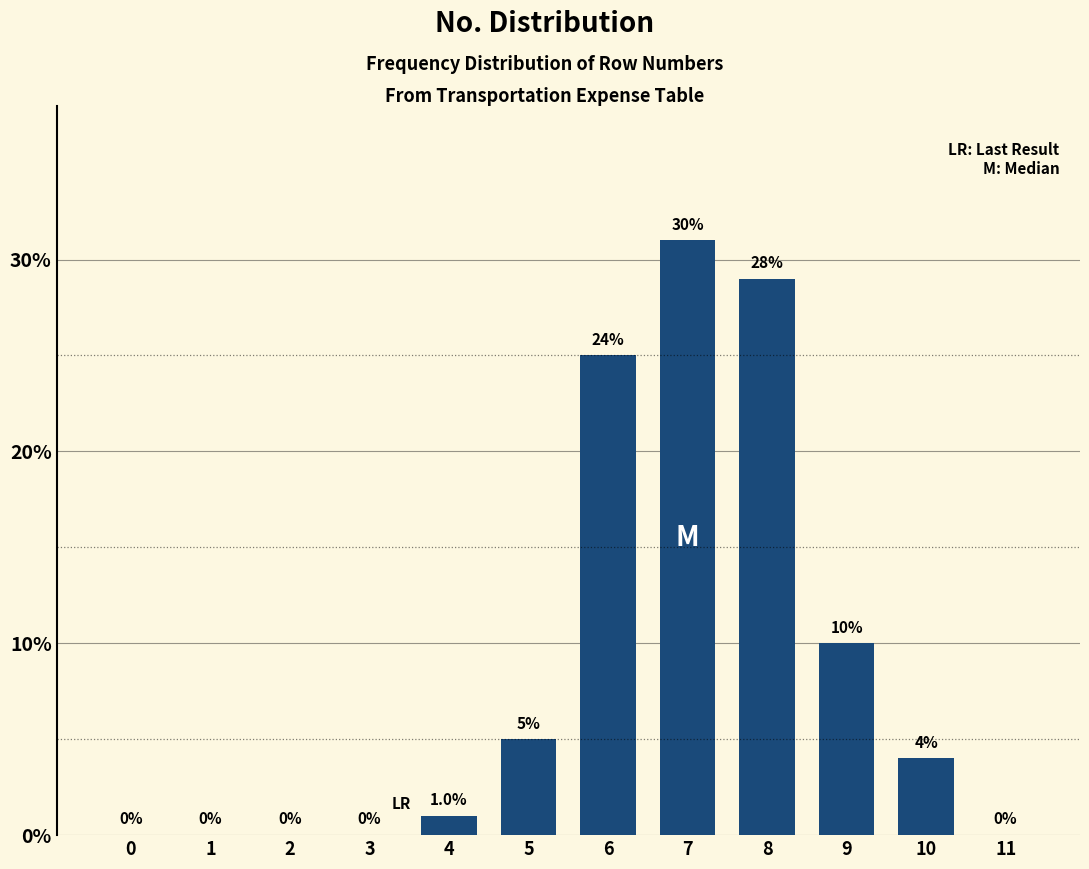

Reading left to right, what are all the values shown in this chart?

0=0	1=0	2=0	3=0	4=1	5=5	6=25	7=31	8=29	9=10	10=4	11=0